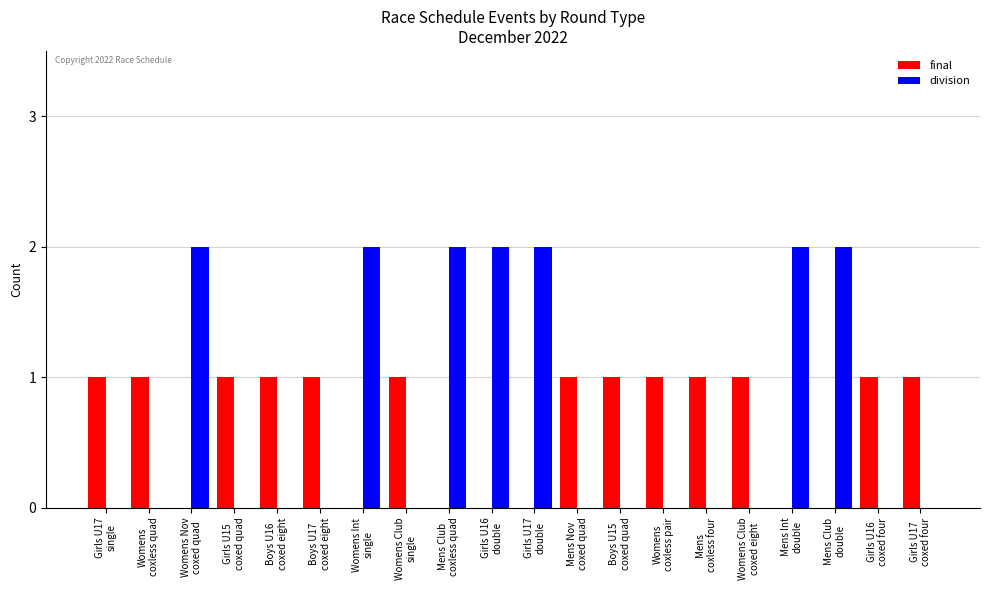

How many division values are between 0 and 2?

20